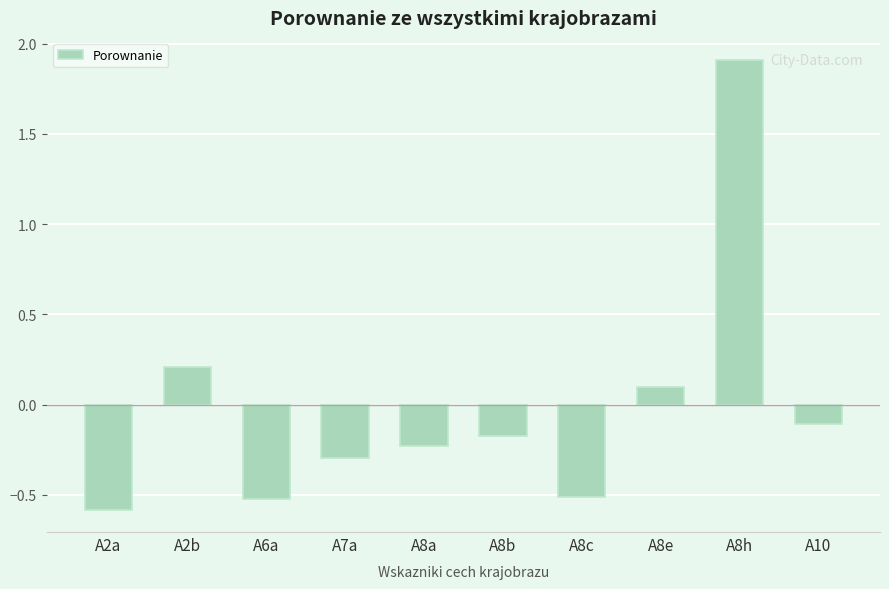

What is the approximate value at A7a?

-0.3